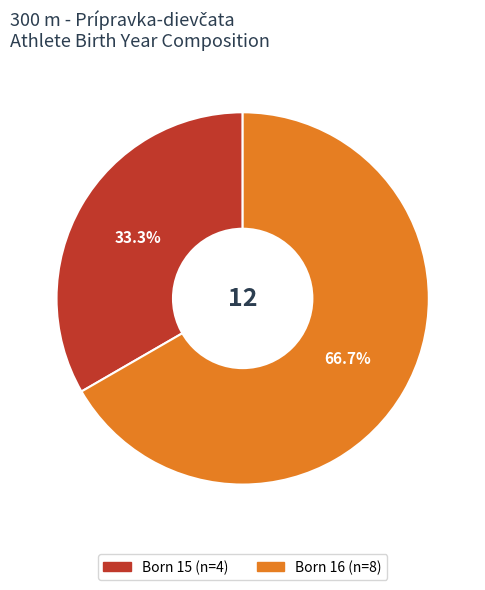

Is there any slice that represents more than half of the pie?

Yes